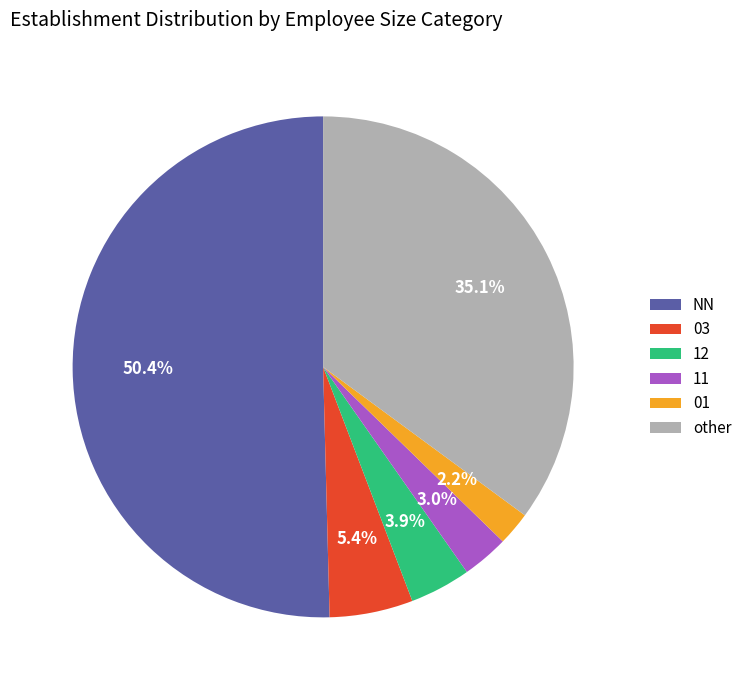

True or false: NN accounts for 45% of the total.

False